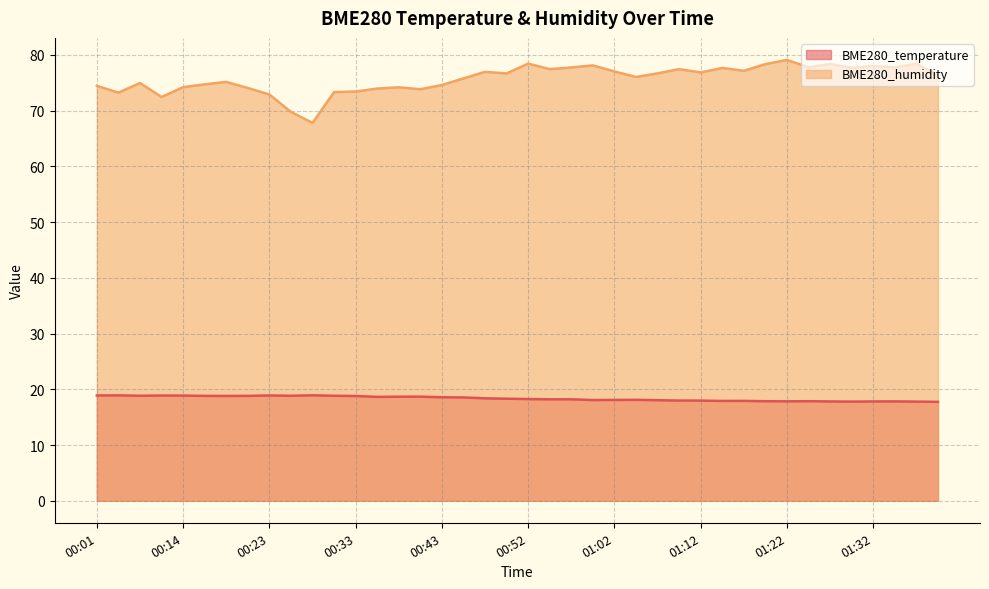

Where is the first local maximum for BME280_humidity?

00:06